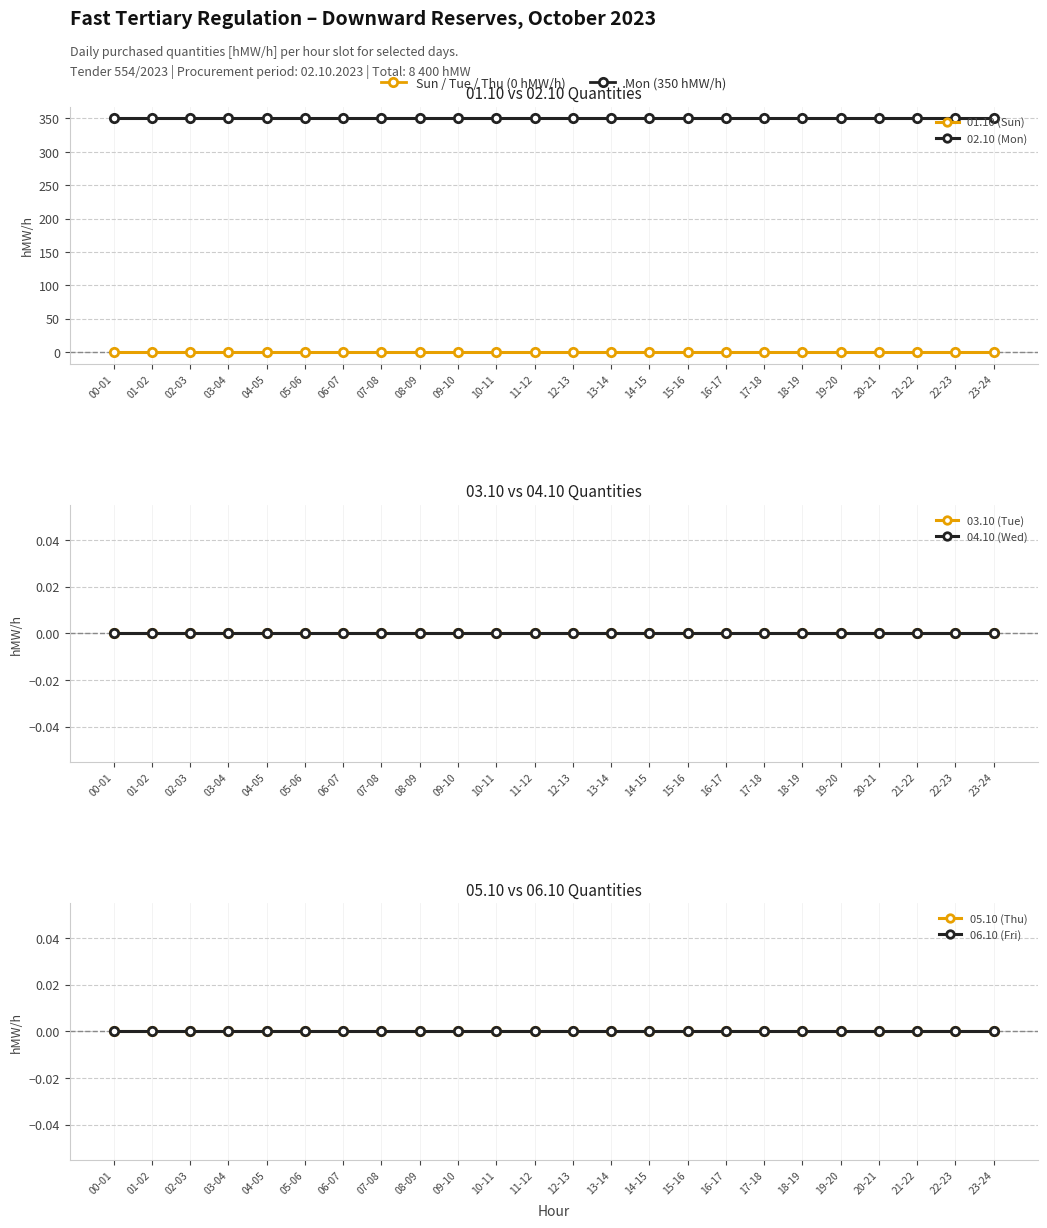

True or false: 06.10 (Fri) and 01.10 (Sun) intersect in this chart.

False